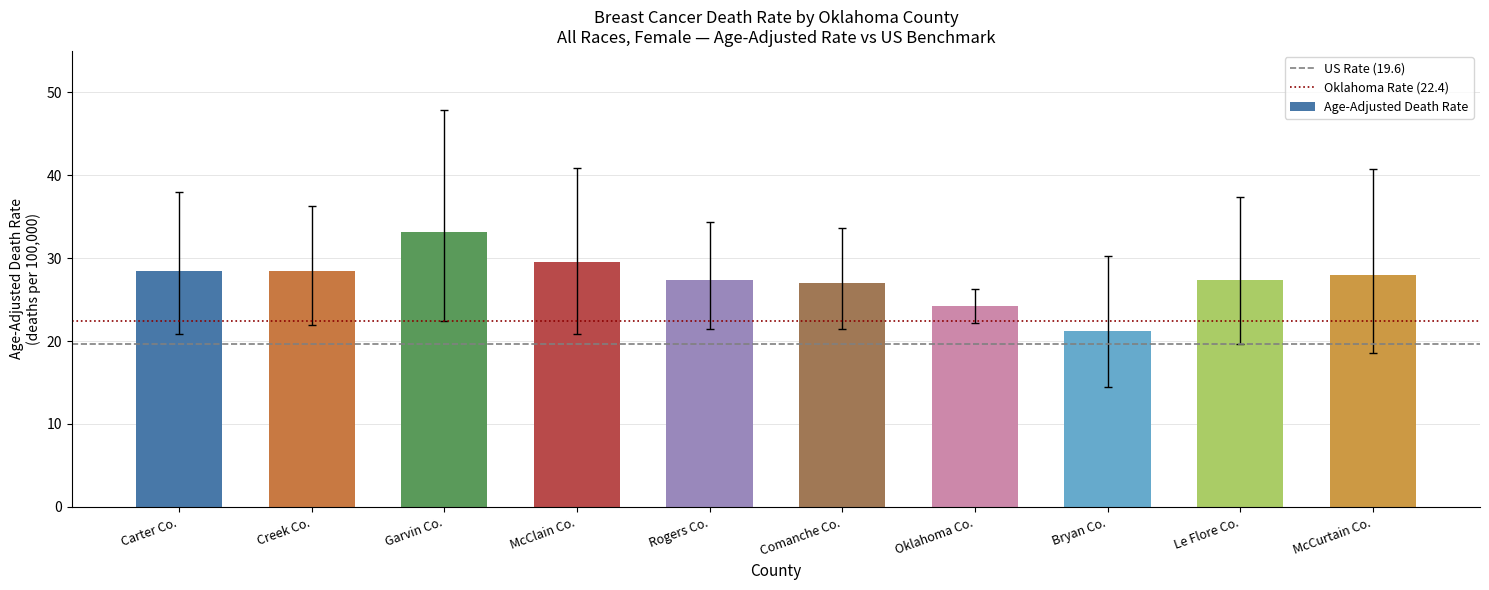

The chart shows a value of 56.6 at Garvin Co.. True or false?

False